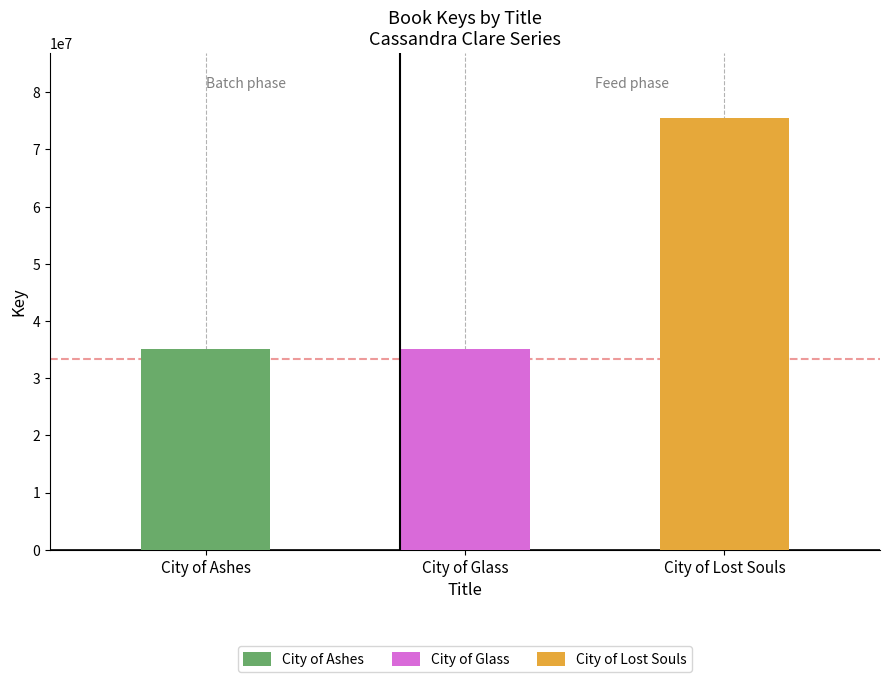

Approximately how many times larger is the value at City of Ashes compared to City of Lost Souls?

0.5